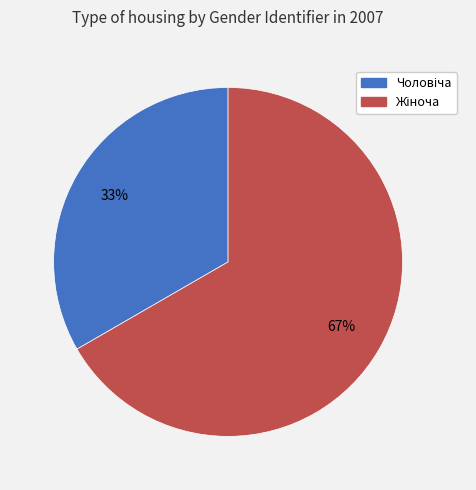

To the nearest percent, what is the average slice percentage?

50%